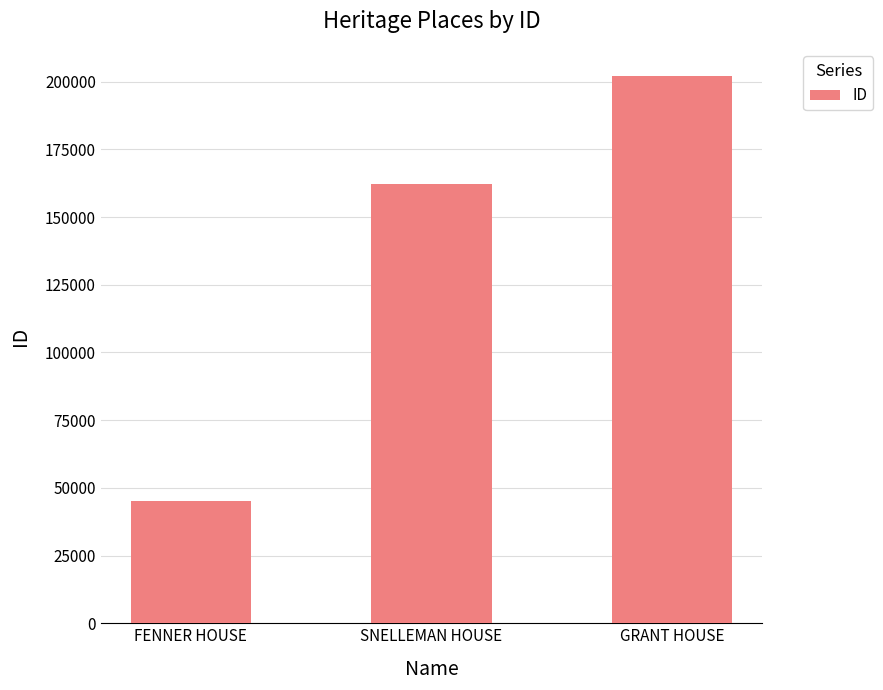

What value does the data have at FENNER HOUSE?

45041